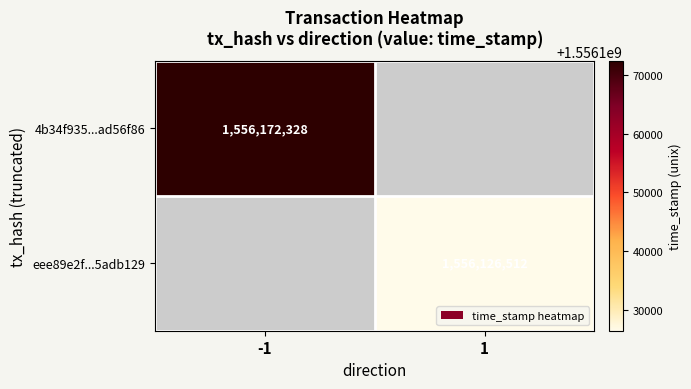

Which category has the lowest value across all series?

1